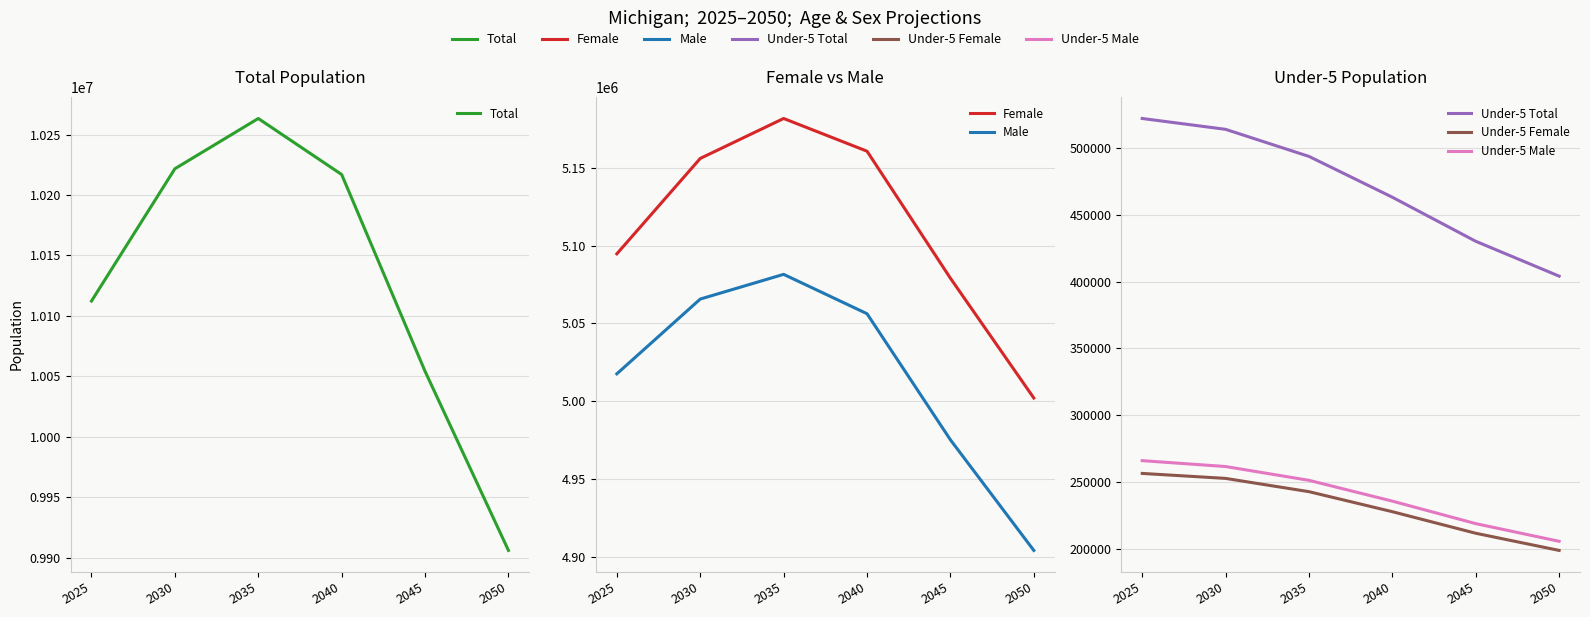

Which series has the widest spread of values?

Total